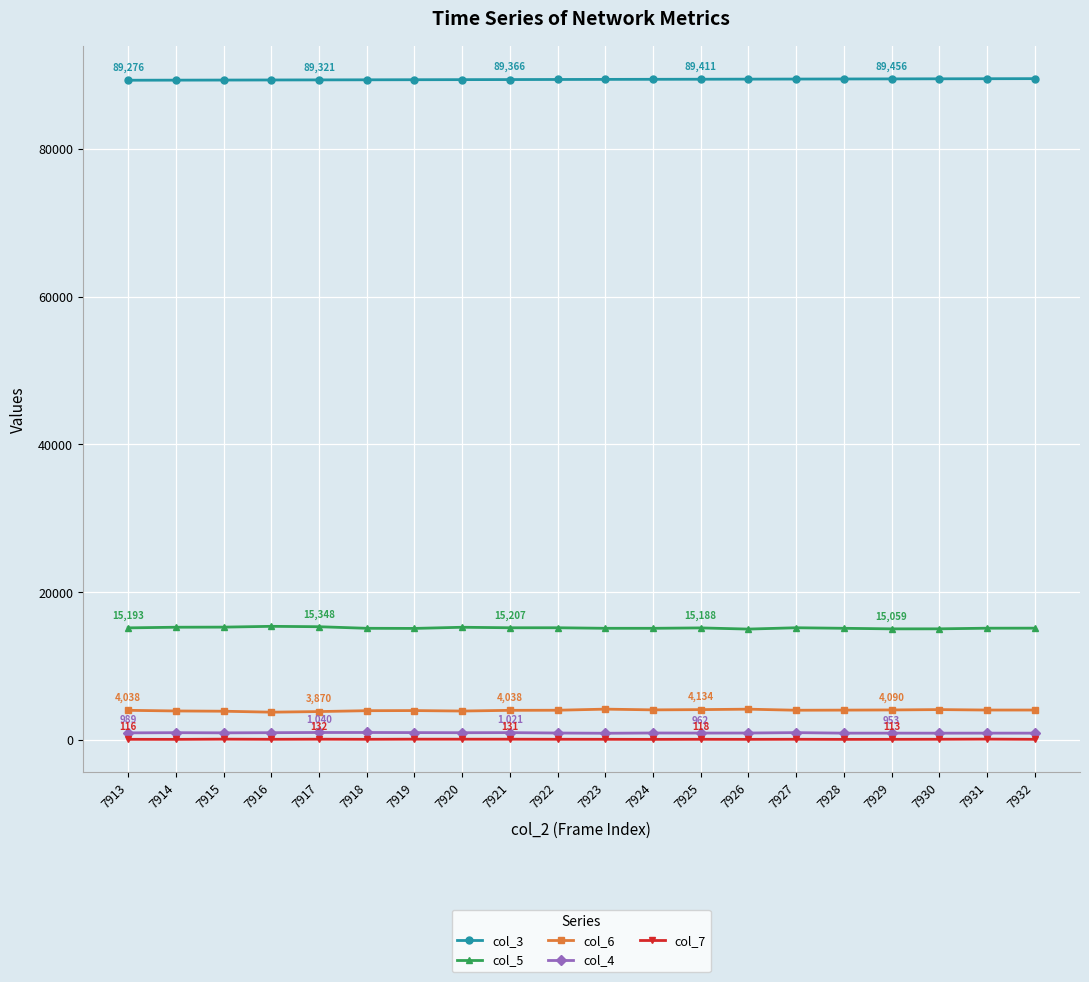

What is the average value of the col_5 series?

15186